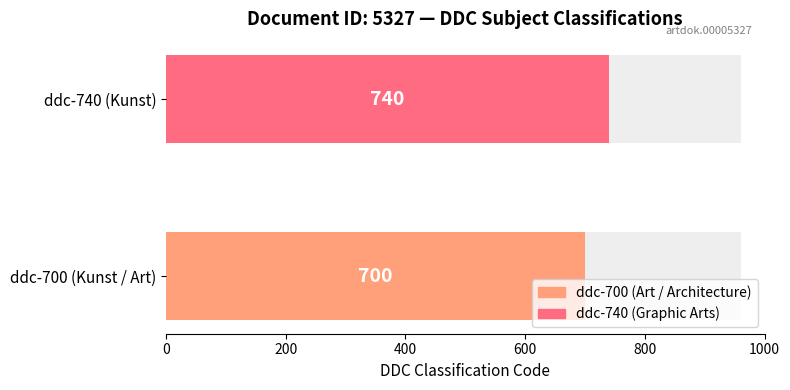

What is the average value?

720